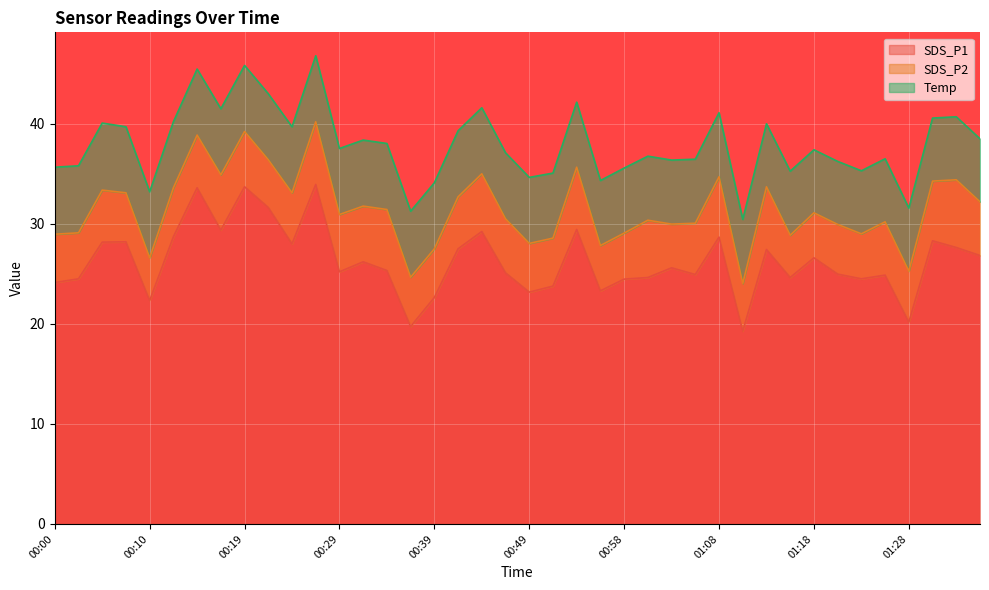

How many interior local valleys does the SDS_P1 series have?

12